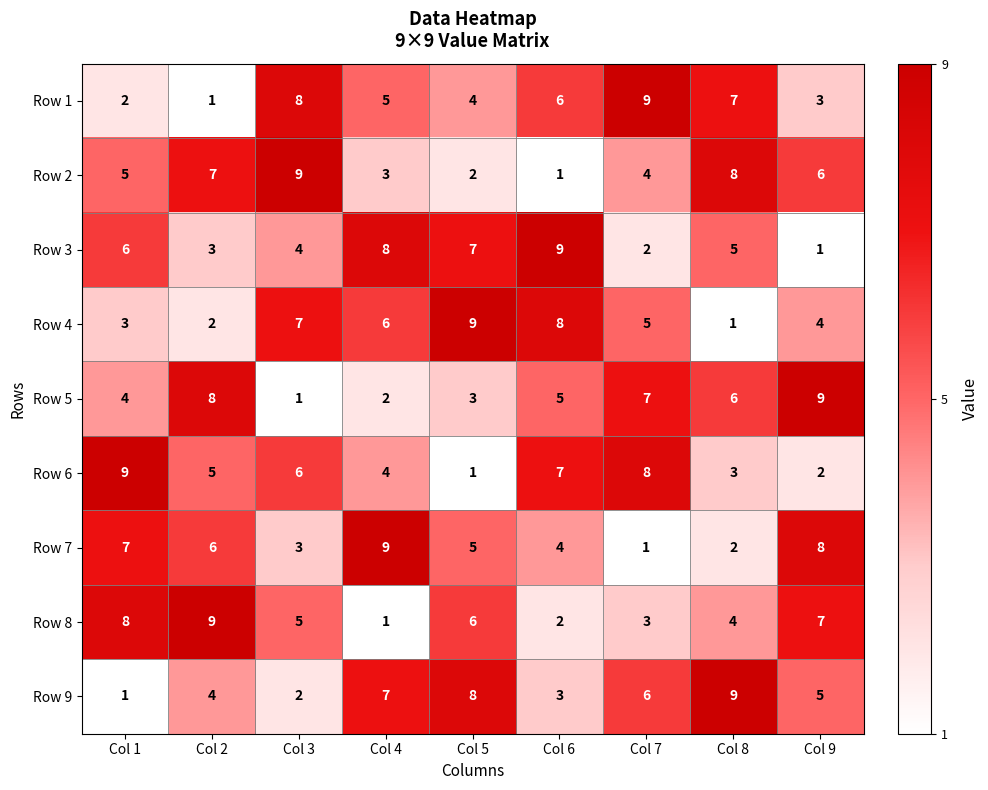

Count the number of data series in this chart.

9